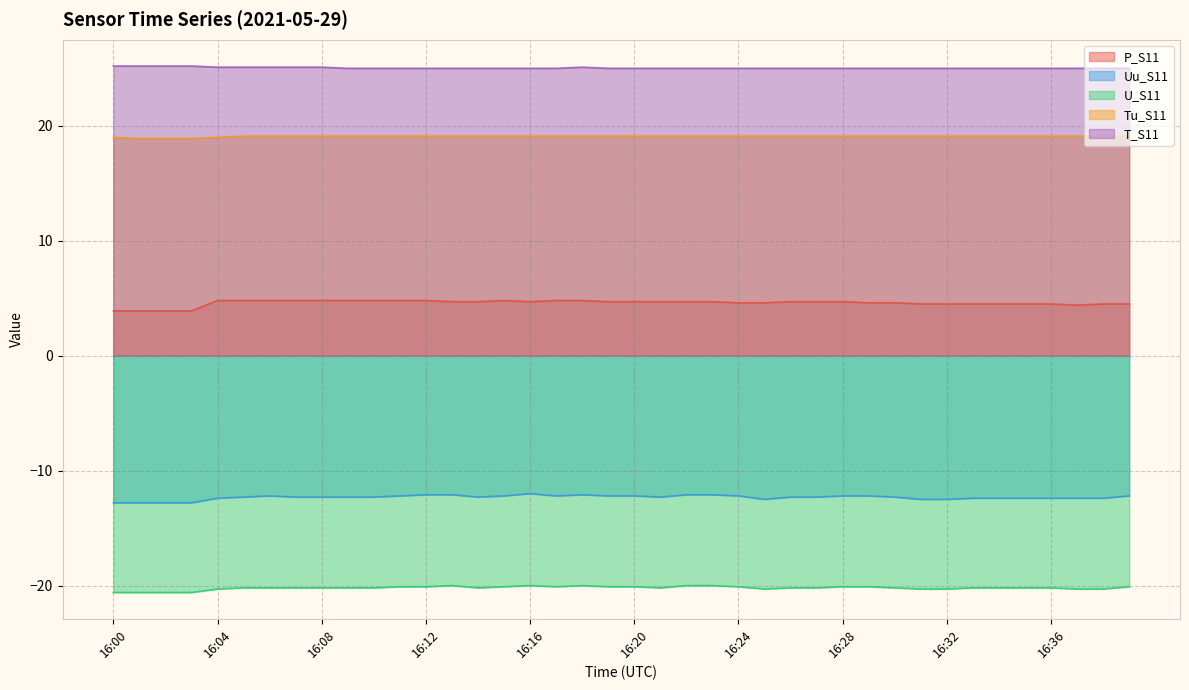

Reading right to left, extract all data points from this chart.

P_S11: 4.5	4.5	4.4	4.5	4.5	4.5	4.5	4.5	4.5	4.6	4.6	4.7	4.7	4.7	4.6	4.6	4.7	4.7	4.7	4.7	4.7	4.8	4.8	4.7	4.8	4.7	4.7	4.8	4.8	4.8	4.8	4.8	4.8	4.8	4.8	4.8	3.9	3.9	3.9	3.9
Uu_S11: -12.2	-12.4	-12.4	-12.4	-12.4	-12.4	-12.4	-12.5	-12.5	-12.3	-12.2	-12.2	-12.3	-12.3	-12.5	-12.2	-12.1	-12.1	-12.3	-12.2	-12.2	-12.1	-12.2	-12.0	-12.2	-12.3	-12.1	-12.1	-12.2	-12.3	-12.3	-12.3	-12.3	-12.2	-12.3	-12.4	-12.8	-12.8	-12.8	-12.8
U_S11: -20.1	-20.3	-20.3	-20.2	-20.2	-20.2	-20.2	-20.3	-20.3	-20.2	-20.1	-20.1	-20.2	-20.2	-20.3	-20.1	-20.0	-20.0	-20.2	-20.1	-20.1	-20.0	-20.1	-20.0	-20.1	-20.2	-20.0	-20.1	-20.1	-20.2	-20.2	-20.2	-20.2	-20.2	-20.2	-20.3	-20.6	-20.6	-20.6	-20.6
Tu_S11: 19.1	19.1	19.1	19.1	19.1	19.1	19.1	19.1	19.1	19.1	19.1	19.1	19.1	19.1	19.1	19.1	19.1	19.1	19.1	19.1	19.1	19.1	19.1	19.1	19.1	19.1	19.1	19.1	19.1	19.1	19.1	19.1	19.1	19.1	19.1	19.0	18.9	18.9	18.9	19.0
T_S11: 25.0	25.0	25.0	25.0	25.0	25.0	25.0	25.0	25.0	25.0	25.0	25.0	25.0	25.0	25.0	25.0	25.0	25.0	25.0	25.0	25.0	25.1	25.0	25.0	25.0	25.0	25.0	25.0	25.0	25.0	25.0	25.1	25.1	25.1	25.1	25.1	25.2	25.2	25.2	25.2